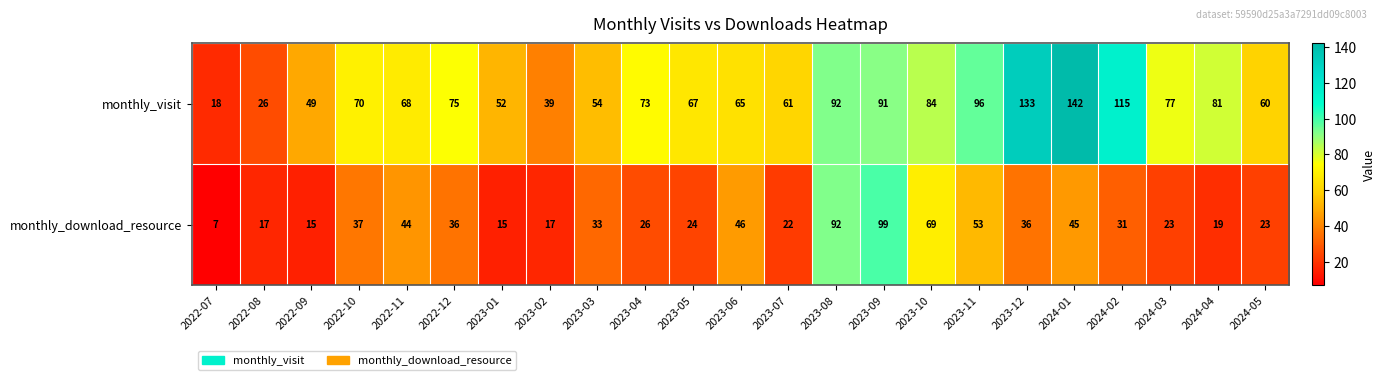

List the series in order of their overall mean, highest first.

monthly_visit, monthly_download_resource